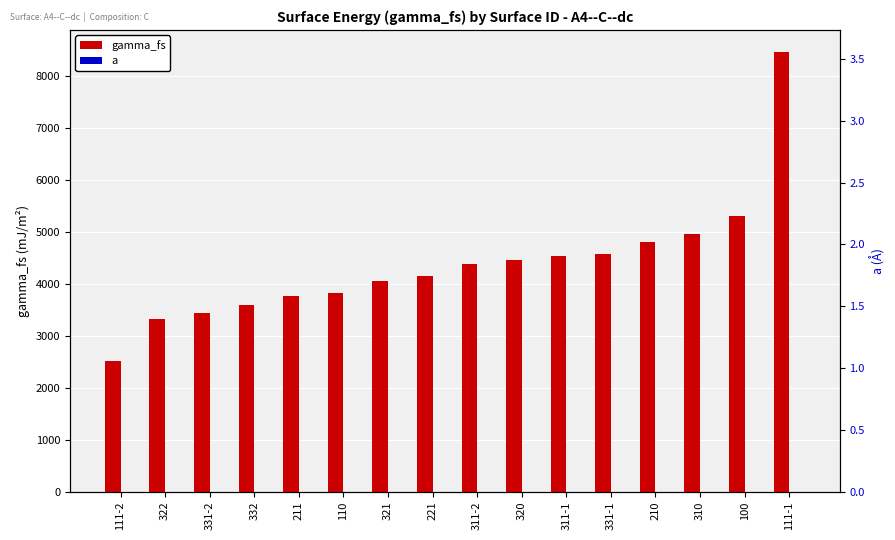

The gamma_fs series shows 4385.0 at 311-2. True or false?

True